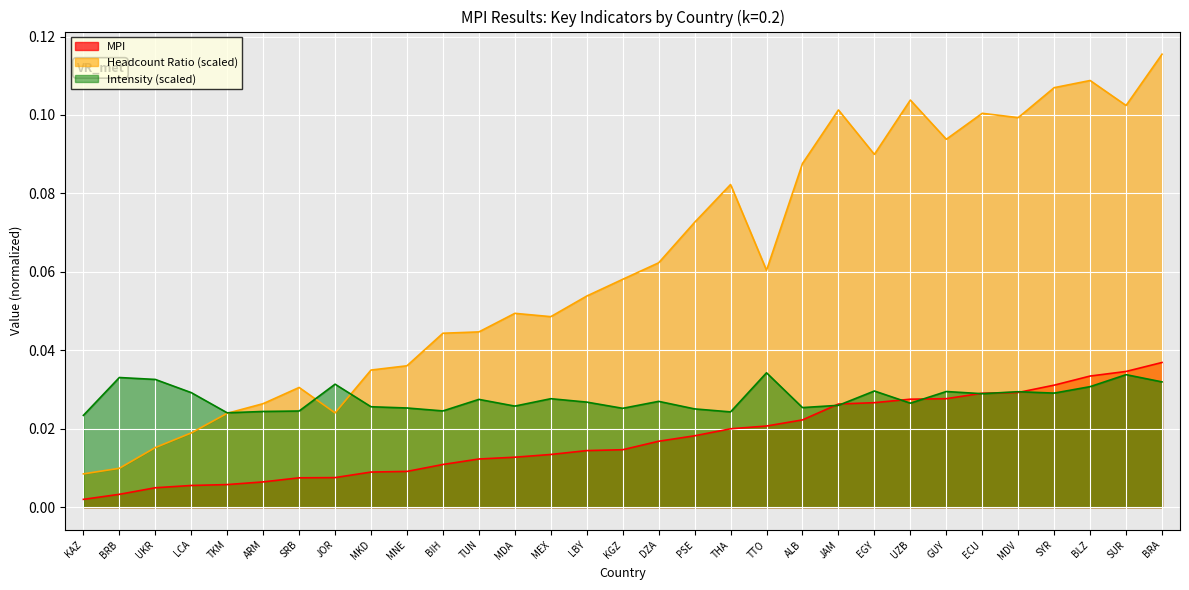

Reading right to left, what are all the values shown in this chart?

MPI: 0.0	0.0	0.0	0.0	0.0	0.0	0.0	0.0	0.0	0.0	0.0	0.0	0.0	0.0	0.0	0.0	0.0	0.0	0.0	0.0	0.0	0.0	0.0	0.0	0.0	0.0	0.0	0.0	0.0	0.0	0.0
Headcount Ratio: 0.1	0.1	0.1	0.1	0.1	0.1	0.1	0.1	0.1	0.1	0.1	0.1	0.1	0.1	0.1	0.1	0.1	0.0	0.0	0.0	0.0	0.0	0.0	0.0	0.0	0.0	0.0	0.0	0.0	0.0	0.0
Intensity: 0.0	0.0	0.0	0.0	0.0	0.0	0.0	0.0	0.0	0.0	0.0	0.0	0.0	0.0	0.0	0.0	0.0	0.0	0.0	0.0	0.0	0.0	0.0	0.0	0.0	0.0	0.0	0.0	0.0	0.0	0.0